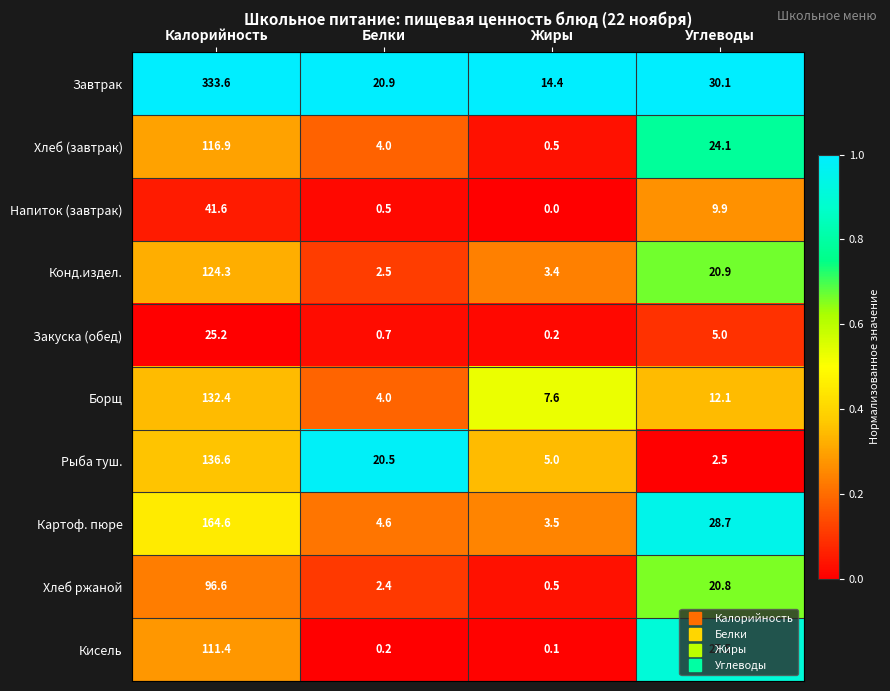

Is it true that Хлеб (завтрак) equals 4.0 at Белки?

True